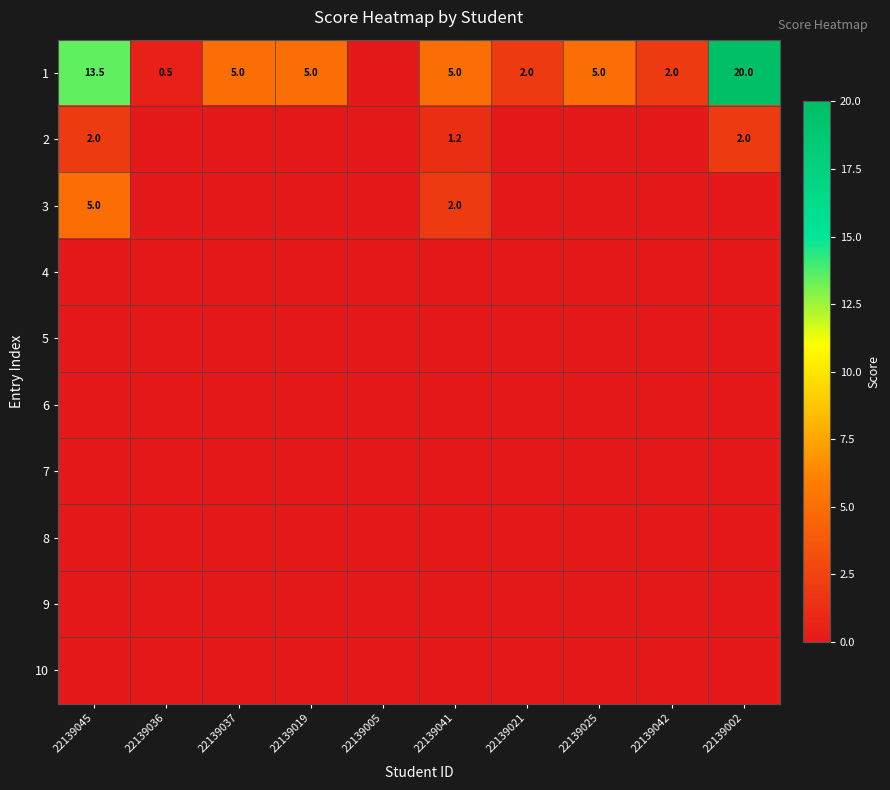

The 1 series shows 7.2 at 22139041. True or false?

False